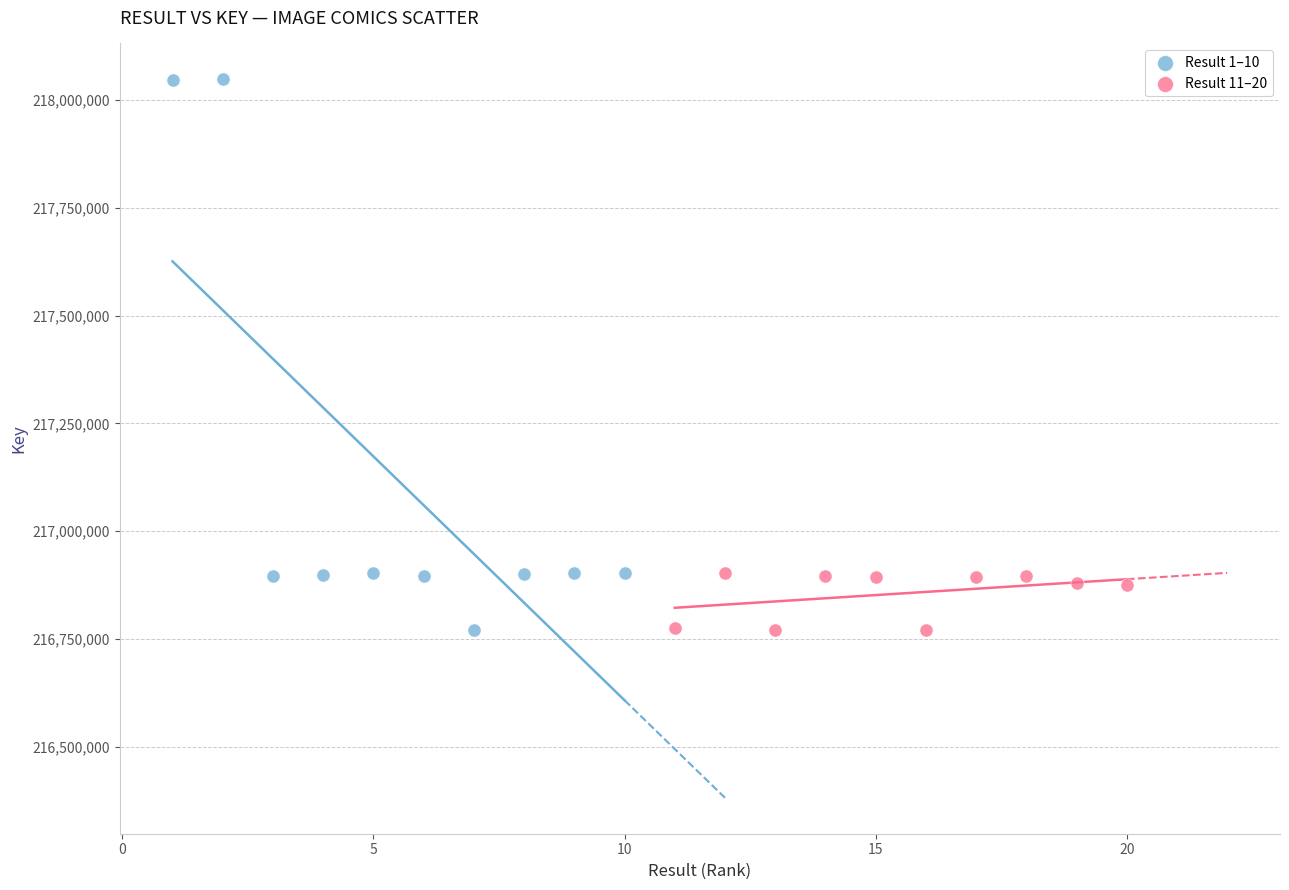

What are all the series names shown in the legend?

Result 1–10, Result 11–20